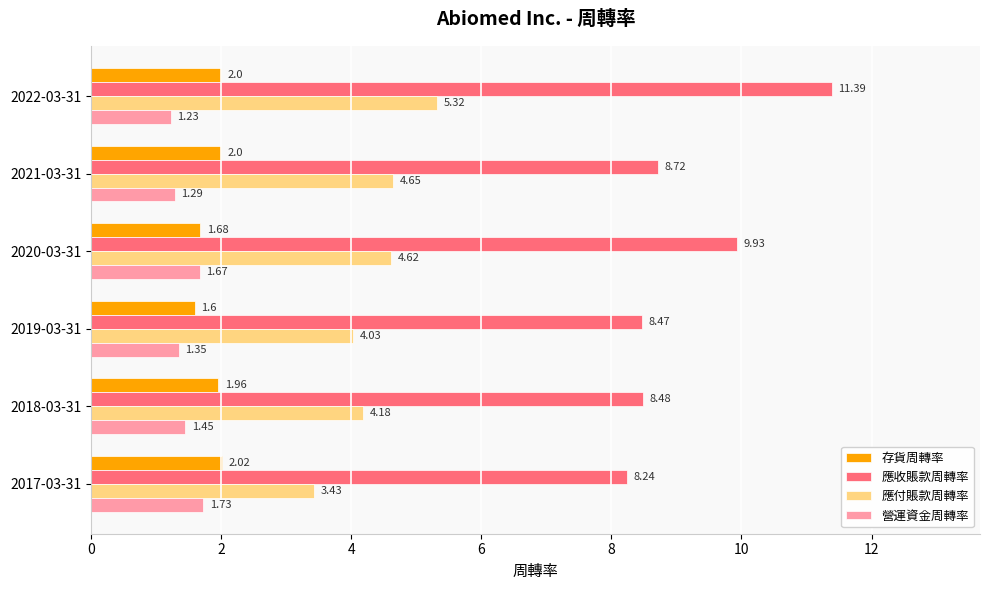

What is the difference between the highest and lowest values at 2019-03-31?

7.1